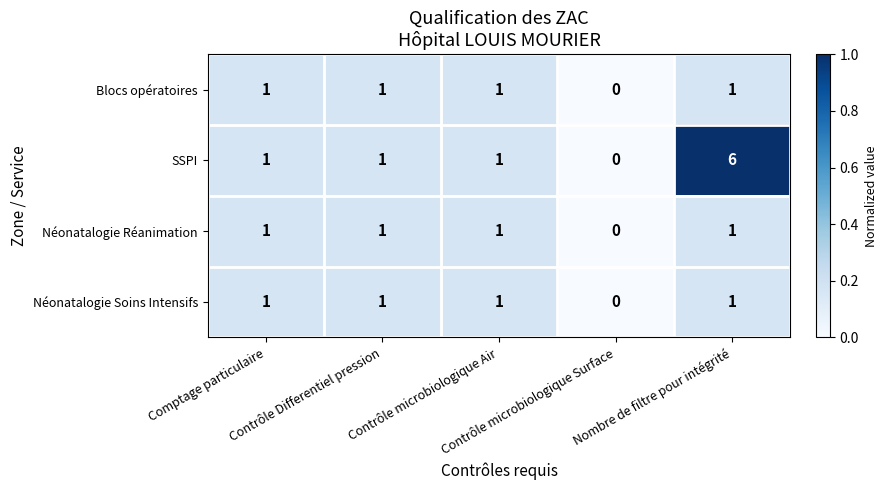

What is the maximum value shown in the chart?

6